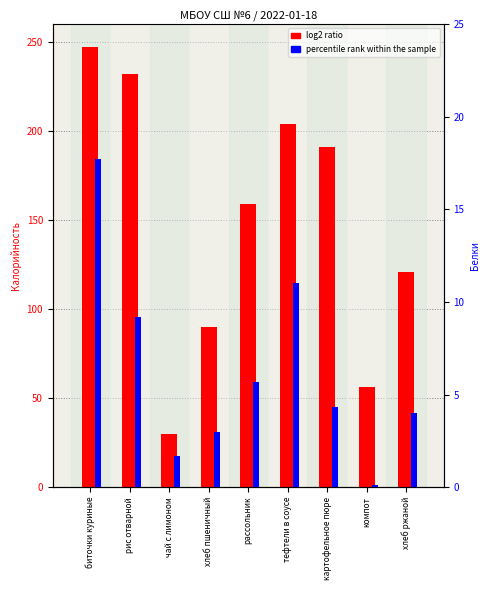

What are all the series names shown in the legend?

log2 ratio, percentile rank within the sample